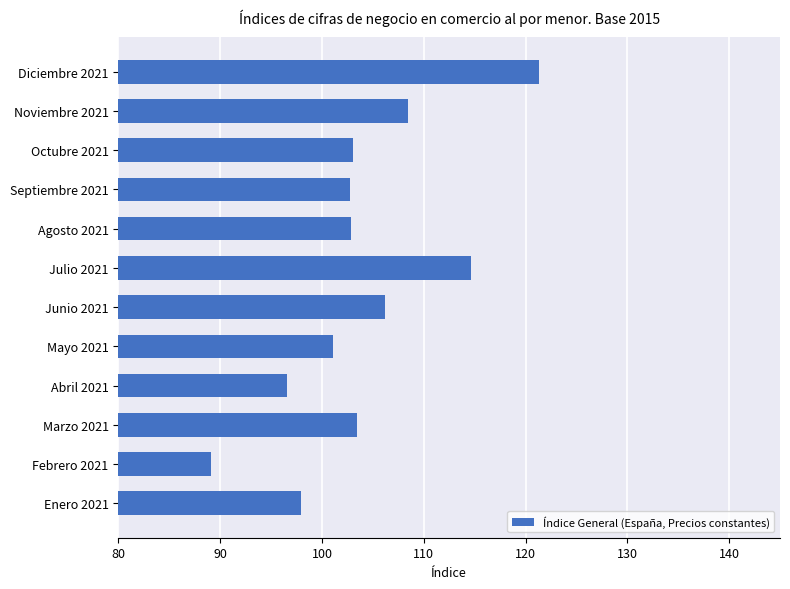

True or false: the data shows 108.4 at Noviembre 2021.

True